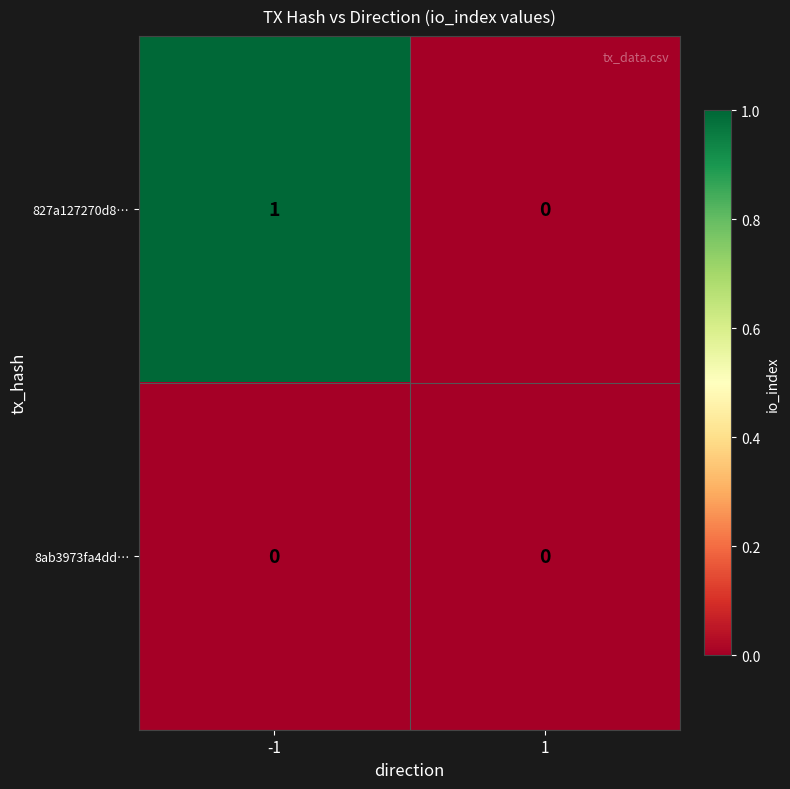

Count the number of data series in this chart.

2